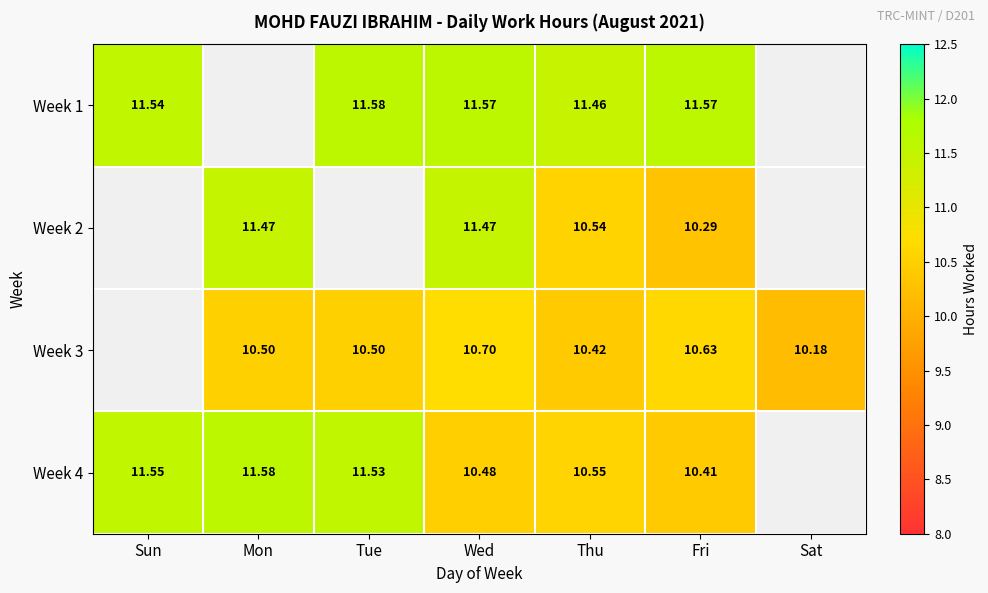

What is the sum of the Week 4 values at Mon and Wed?

22.1